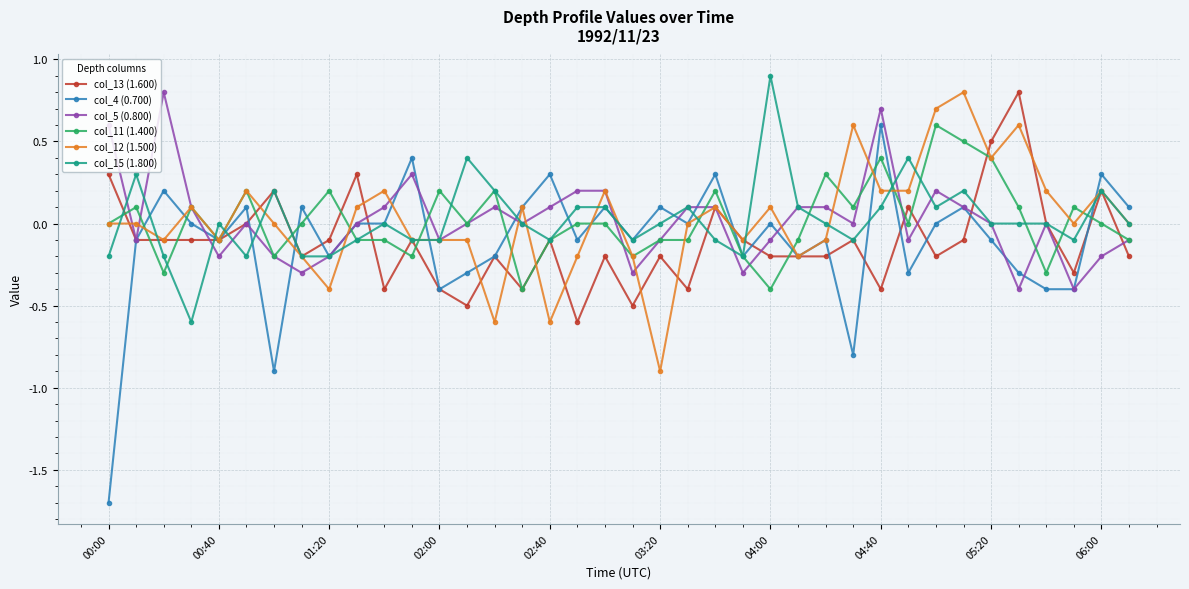

What is the greatest value displayed?

0.9